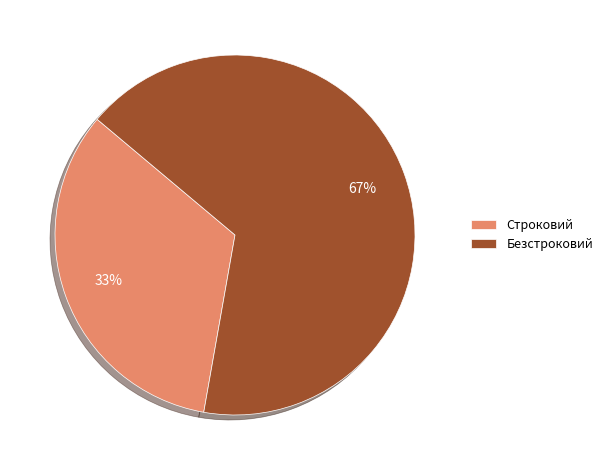

How many slices are in this pie chart?

2